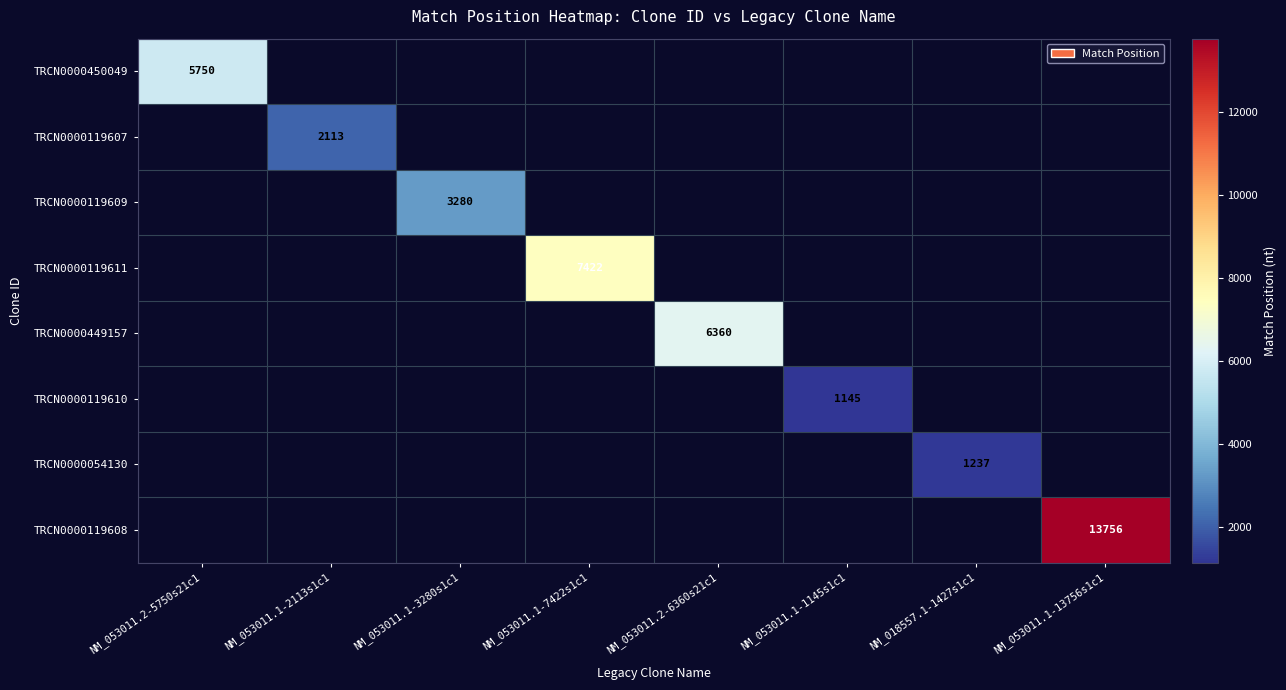

The value of TRCN0000119611 at NM_053011.1-7422s1c1 is 7422. True or false?

True